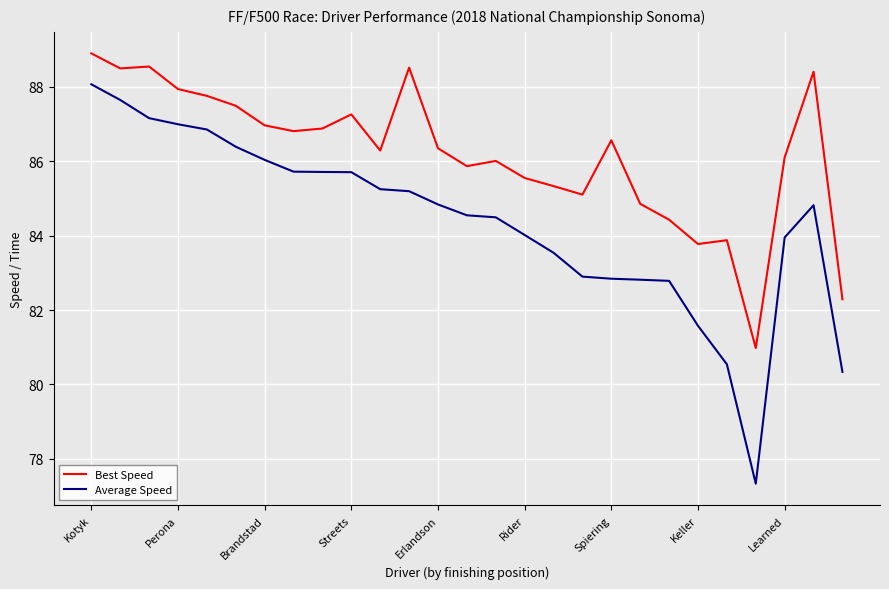

True or false: Best Speed and Average Speed intersect in this chart.

False